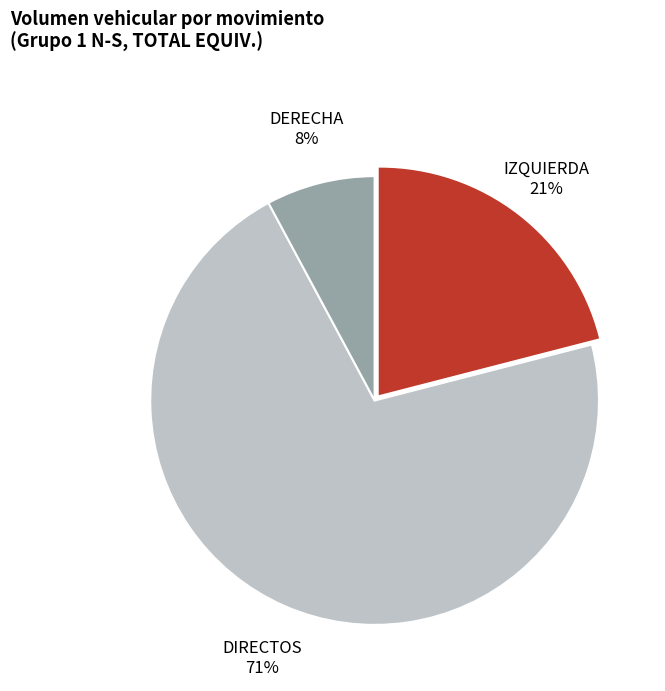

To the nearest percent, what is the average slice percentage?

33%